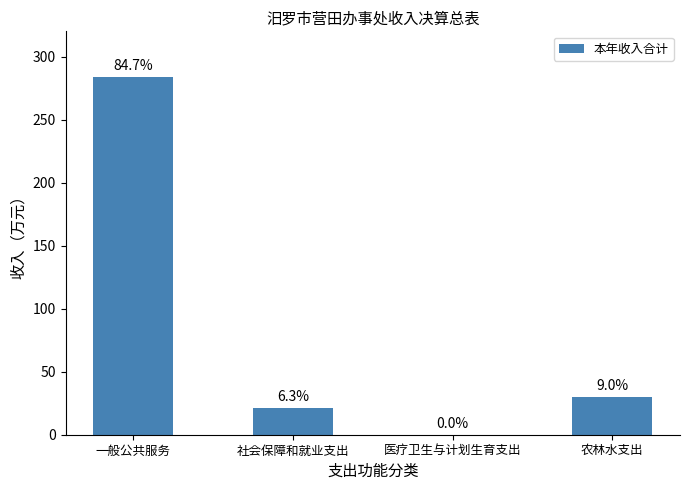

Reading left to right, list all the values displayed in this chart.

283.8	21.2	0.1	30.0